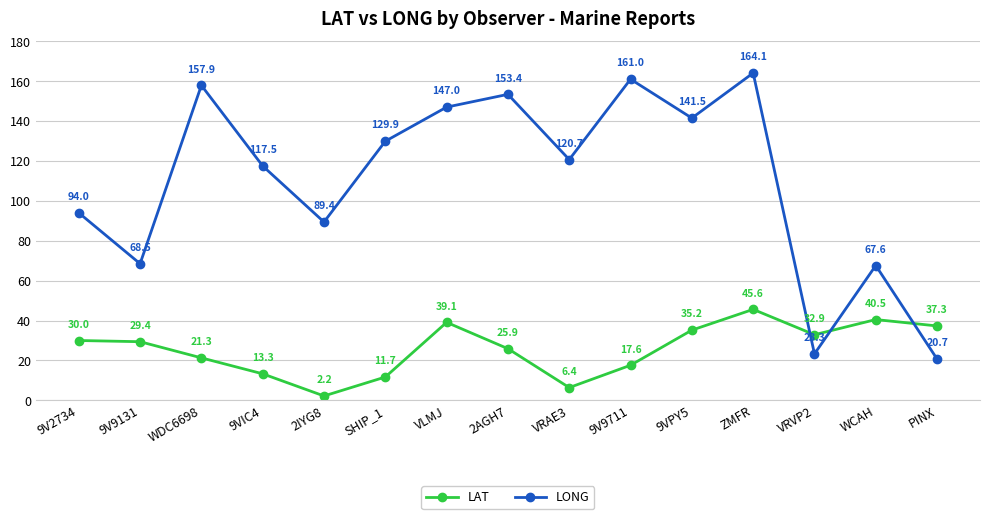

What position from the right is 9V2734?

15